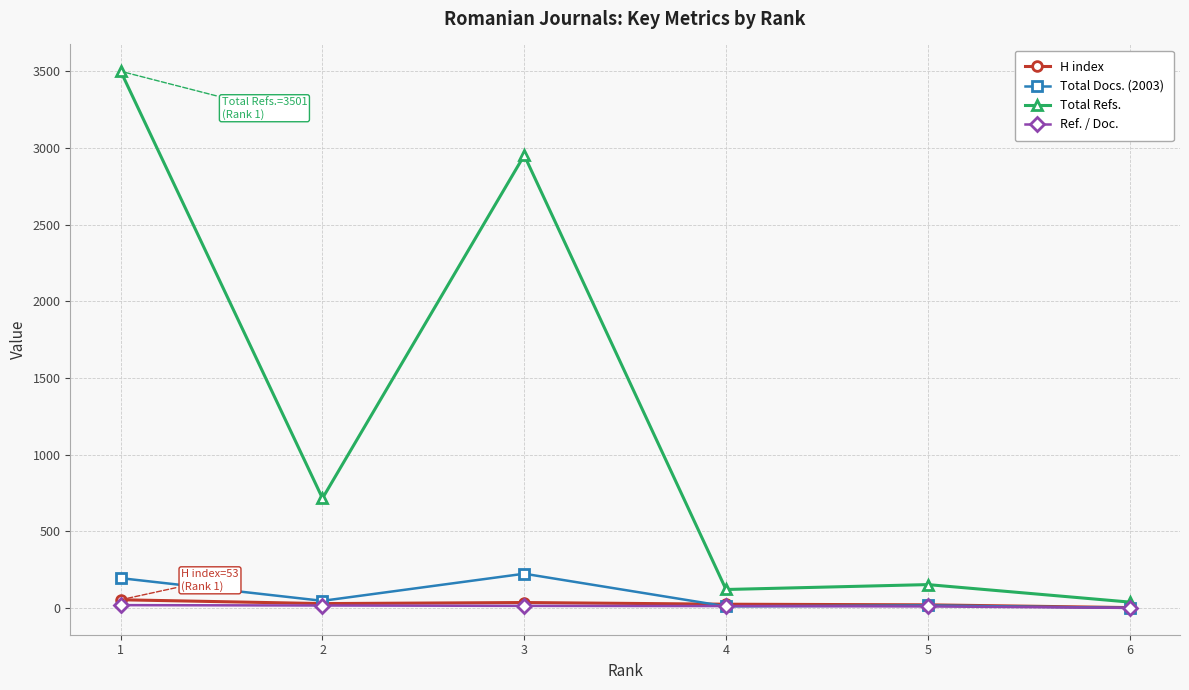

The value of Total Docs. (2003) at 1 is 194.0. True or false?

True